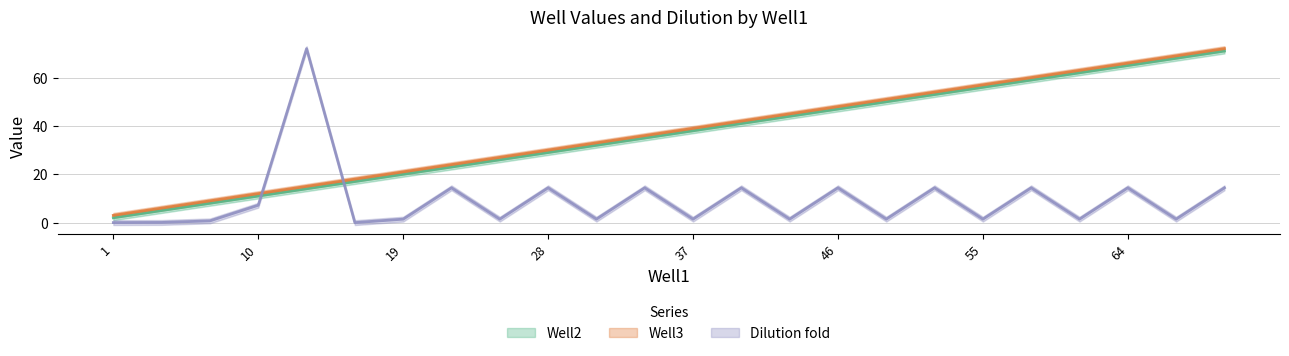

True or false: Well2 has a value of 71.0 at 70.

True